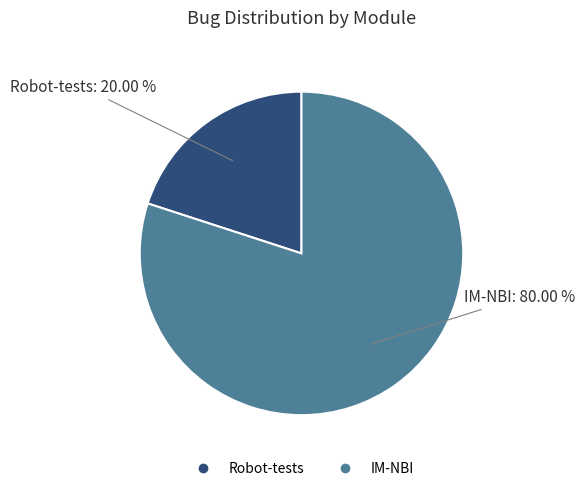

Which slice is the smallest?

Robot-tests